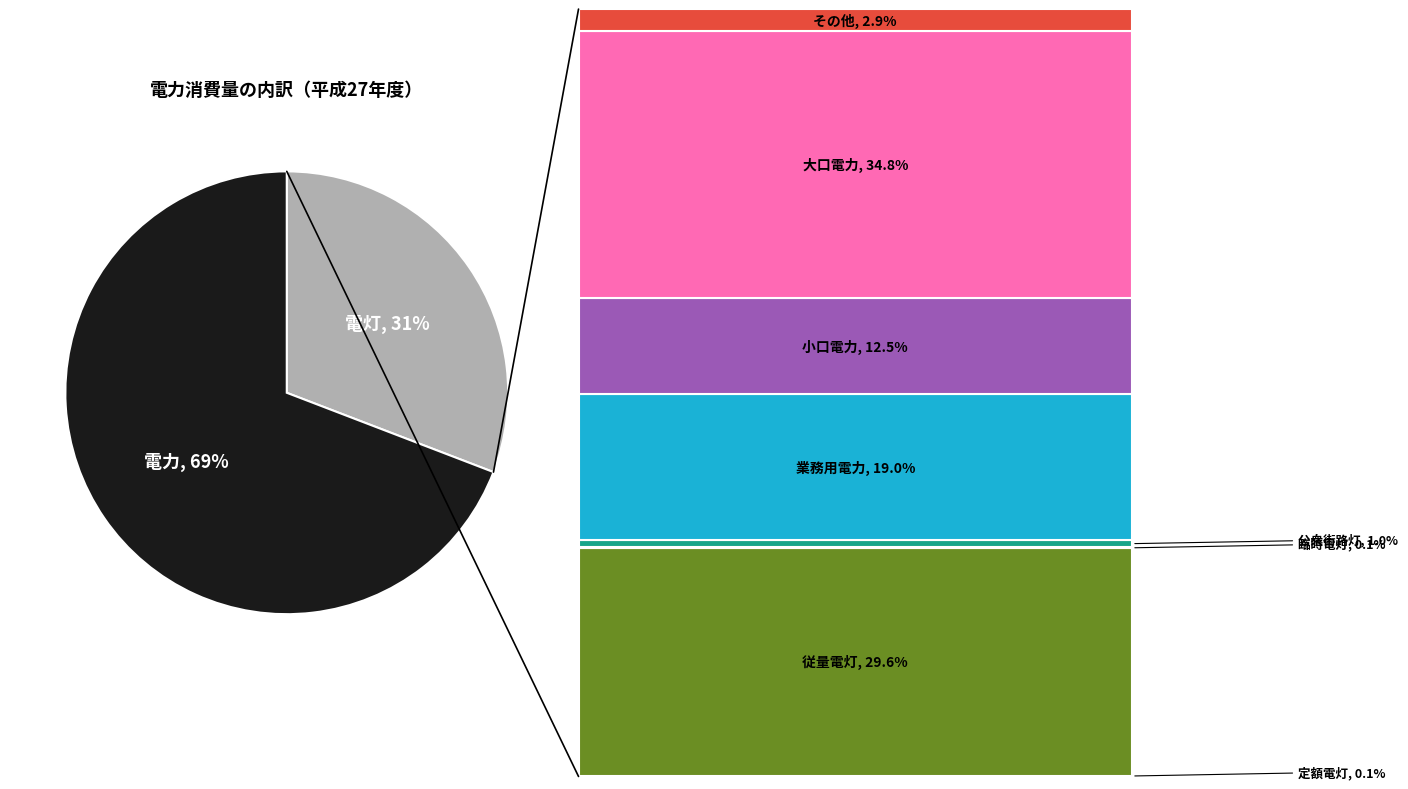

How many slices are in this pie chart?

2